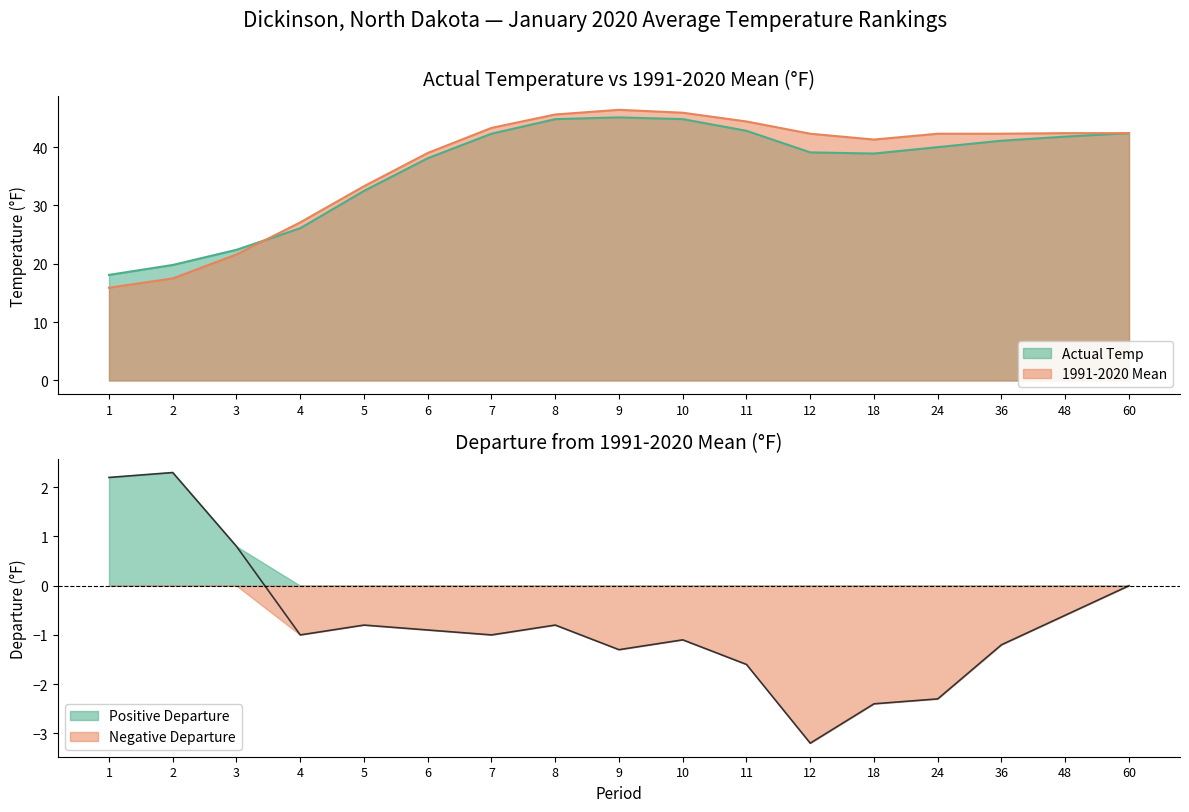

How many lines are shown in the chart?

2